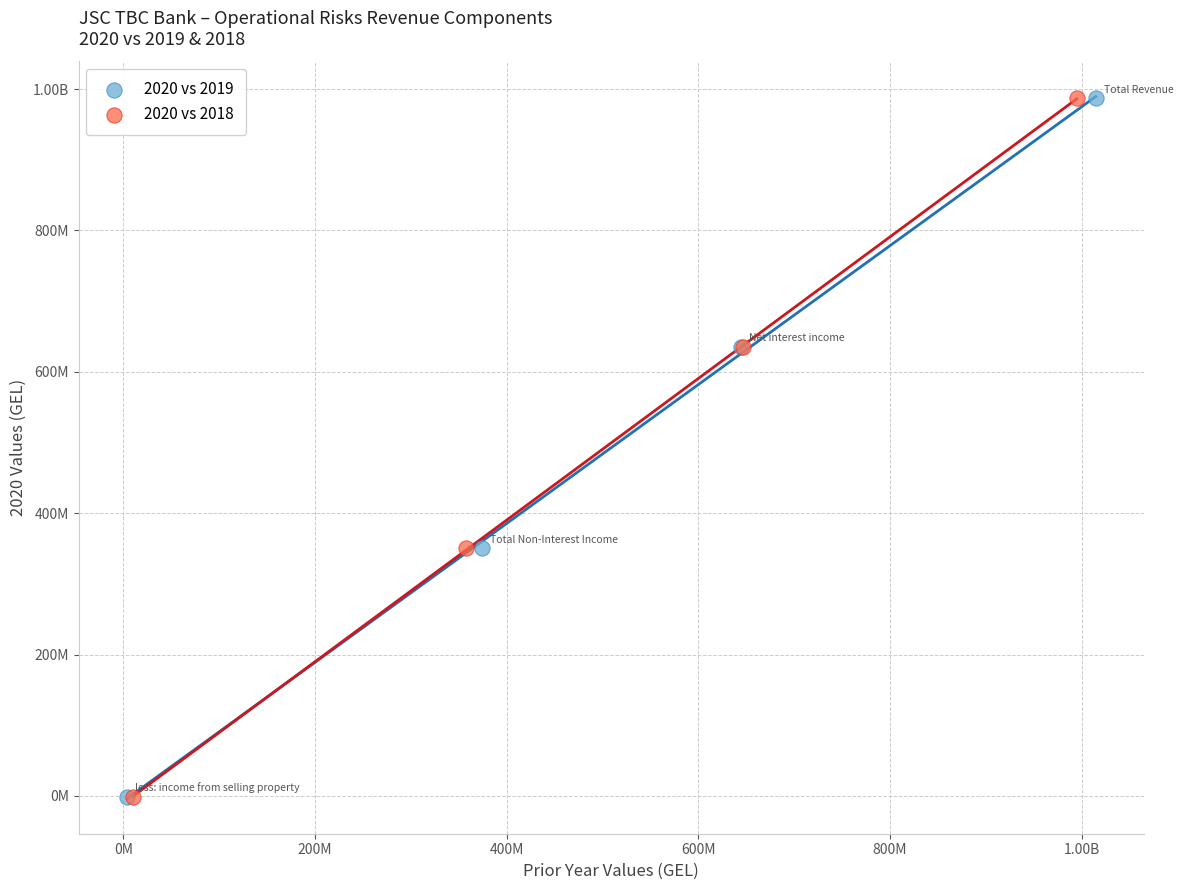

What are all the series names shown in the legend?

2020 vs 2019, 2020 vs 2018